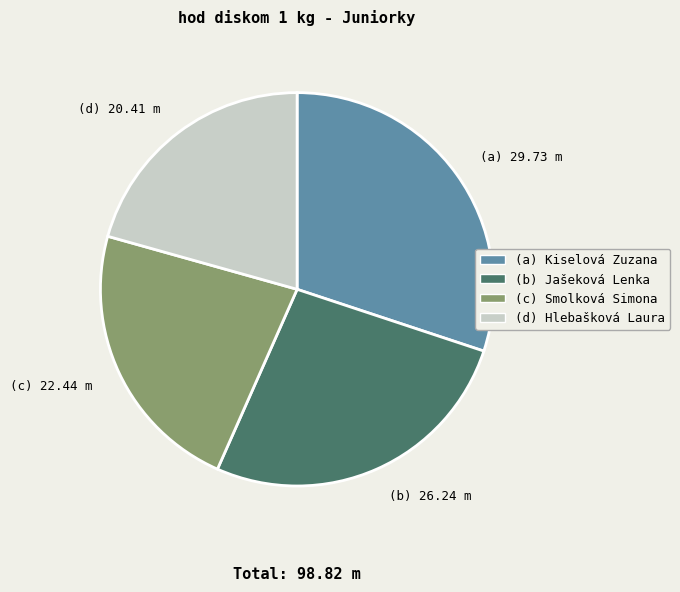

Which slice is the smallest?

(d) 20.41 m